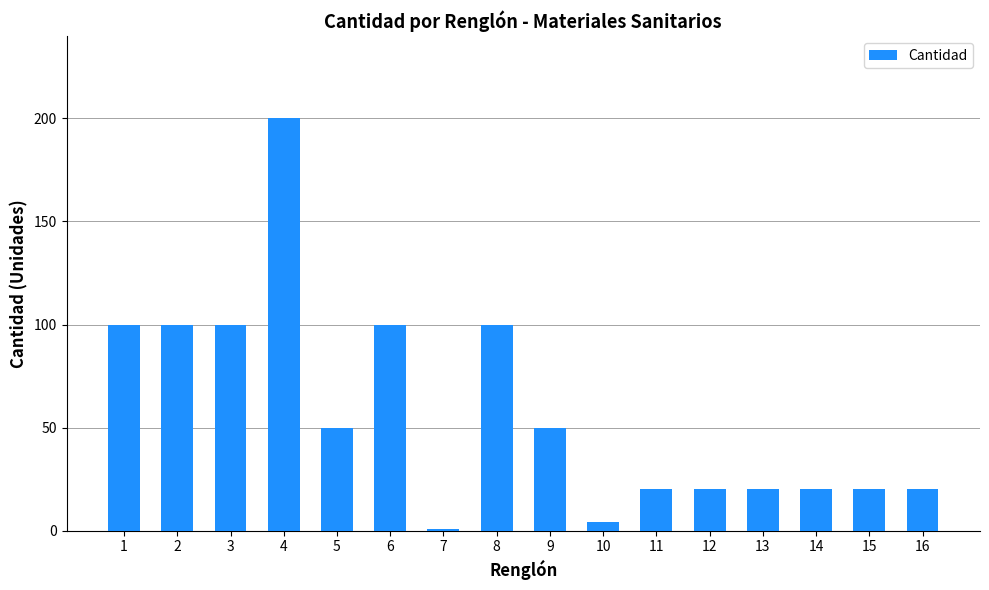

What is the change in value from 9 to 11?

-30